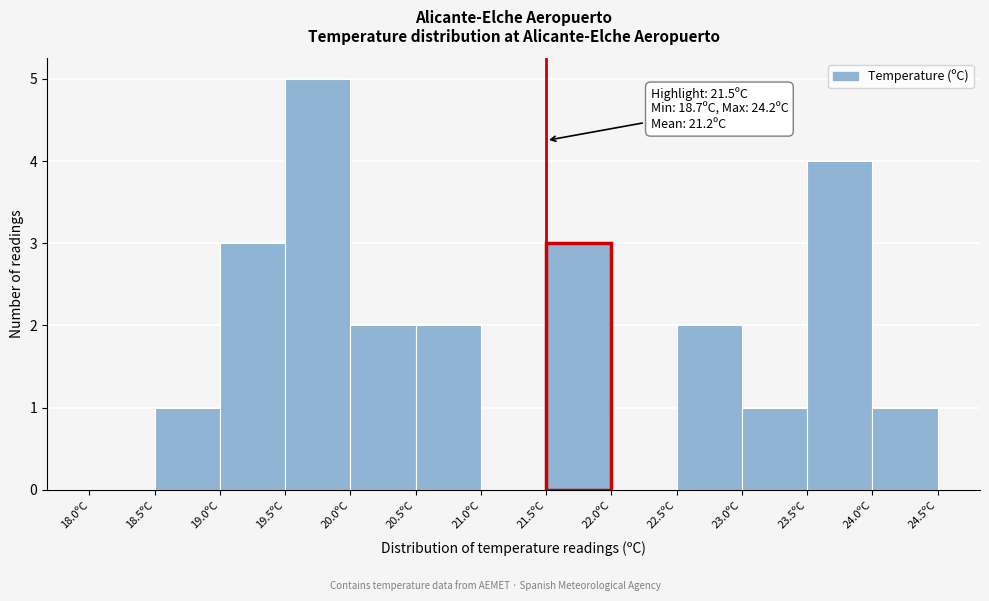

Over which range of the x-axis is the bar tallest?

19.5 to 20.0